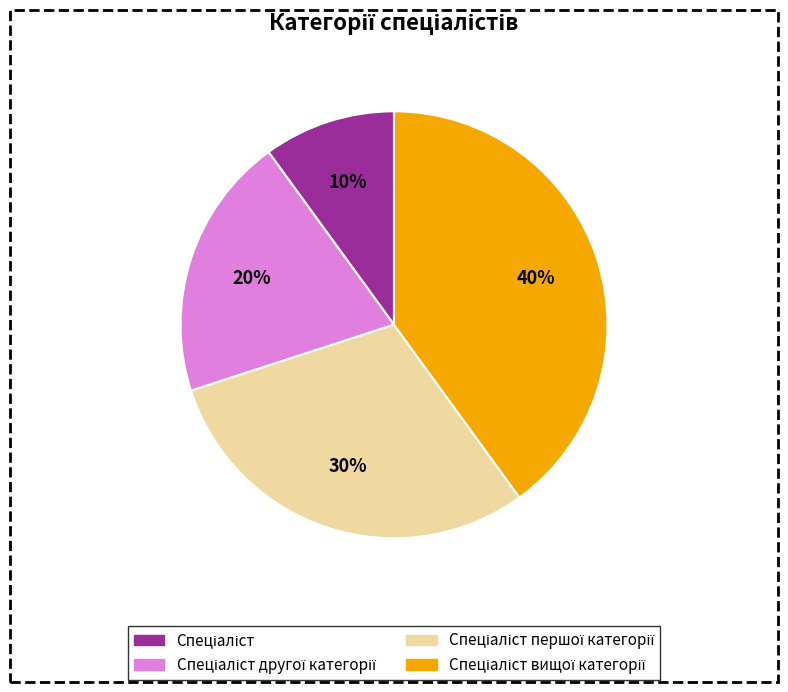

Count the number of slices in the pie.

4